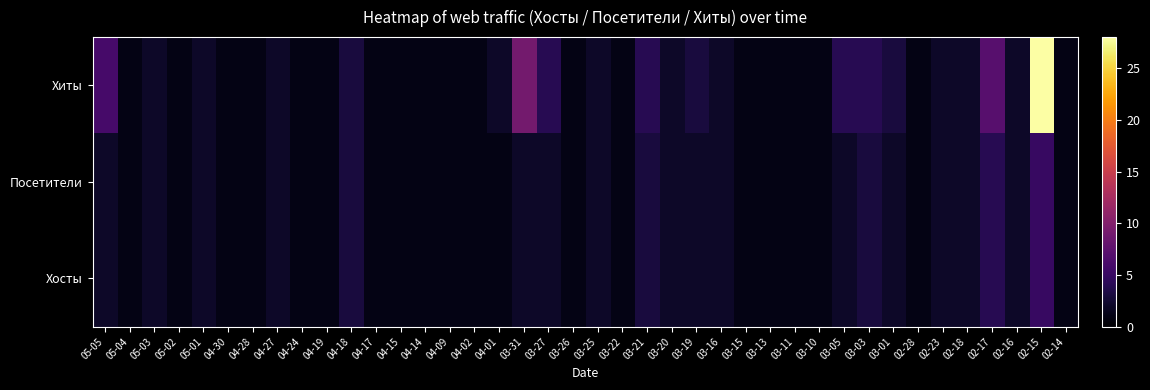

What is the greatest value displayed?

28